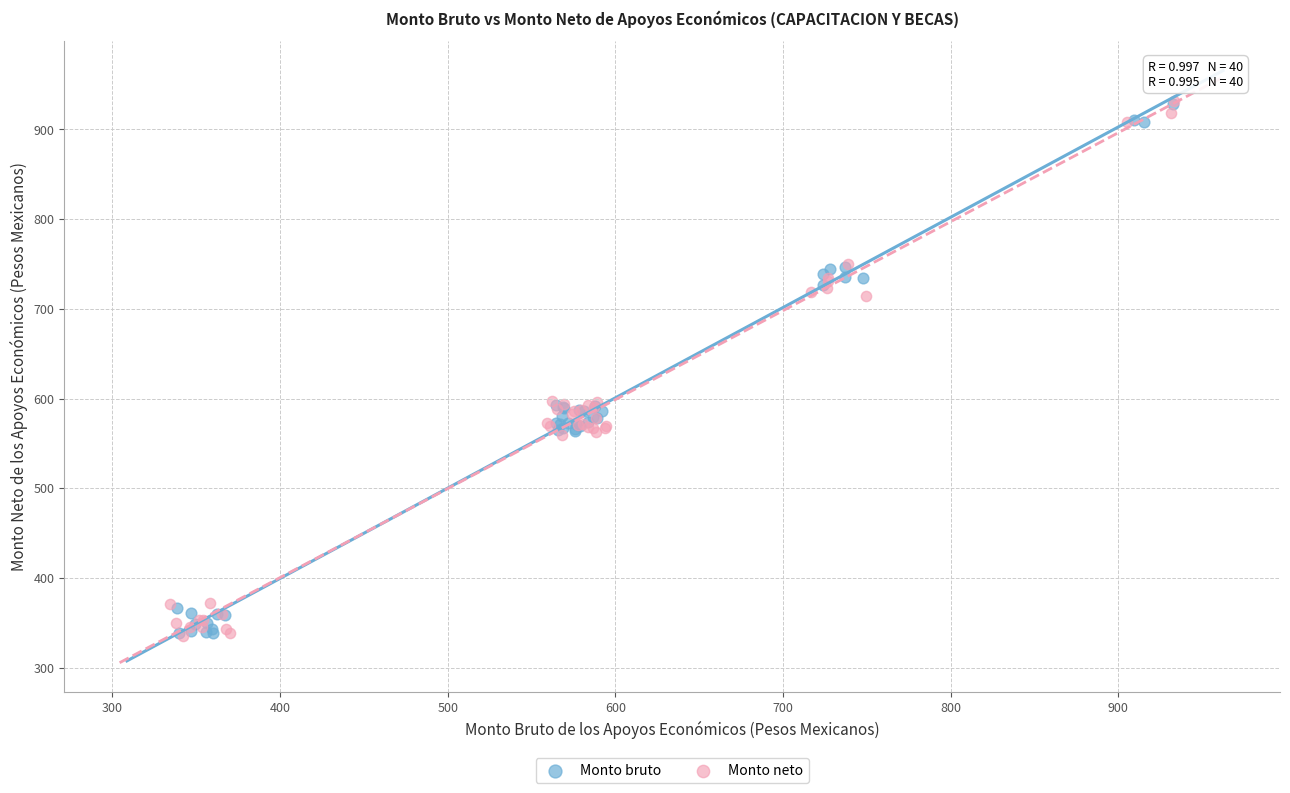

Which series has the largest Y range (max minus min)?

Monto neto